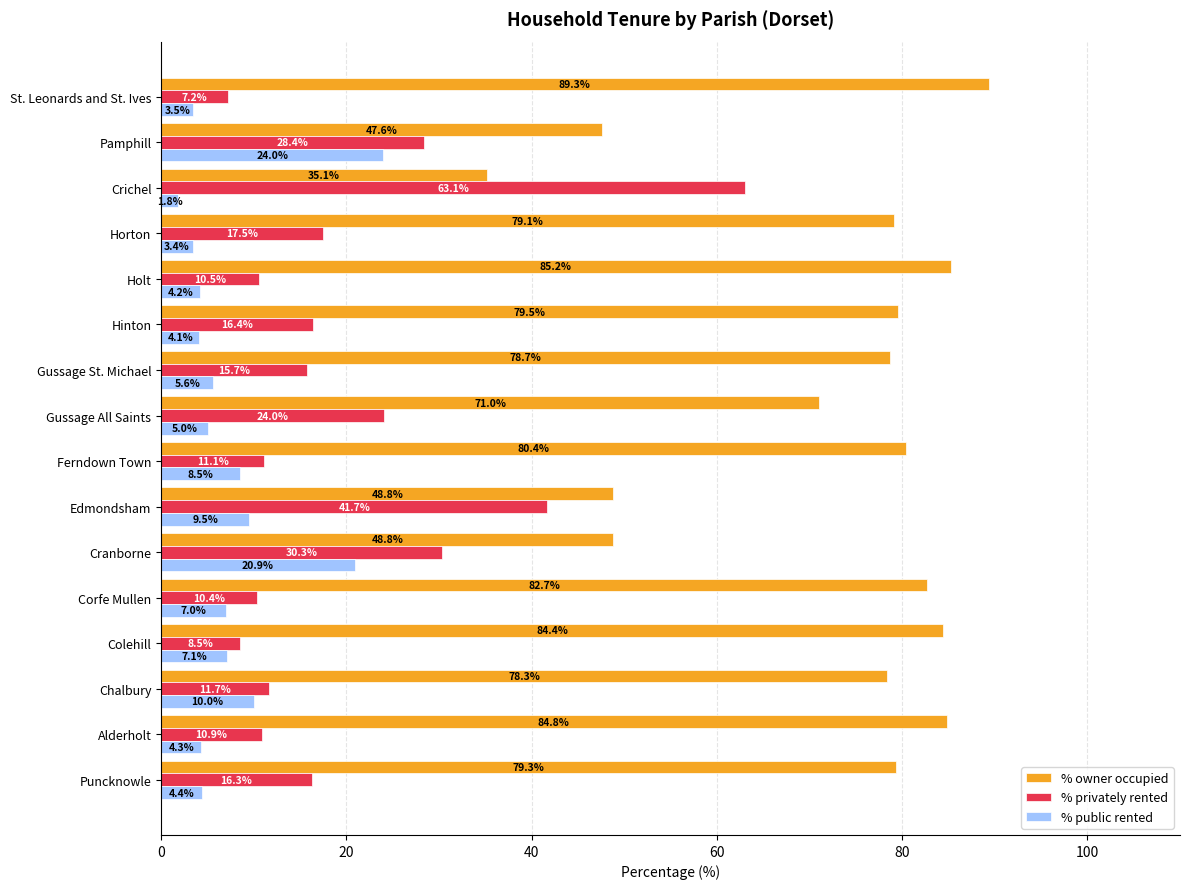

List the series in order of their overall mean, highest first.

% owner occupied, % privately rented, % public rented